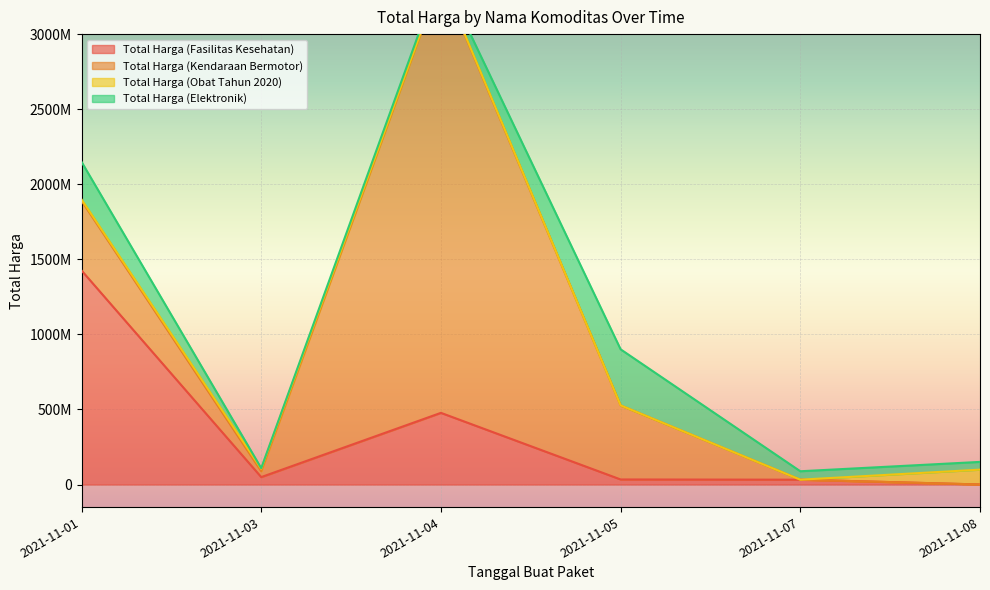

Is it true that Total Harga (Fasilitas Kesehatan) equals 34000000 at 2021-11-05?

True